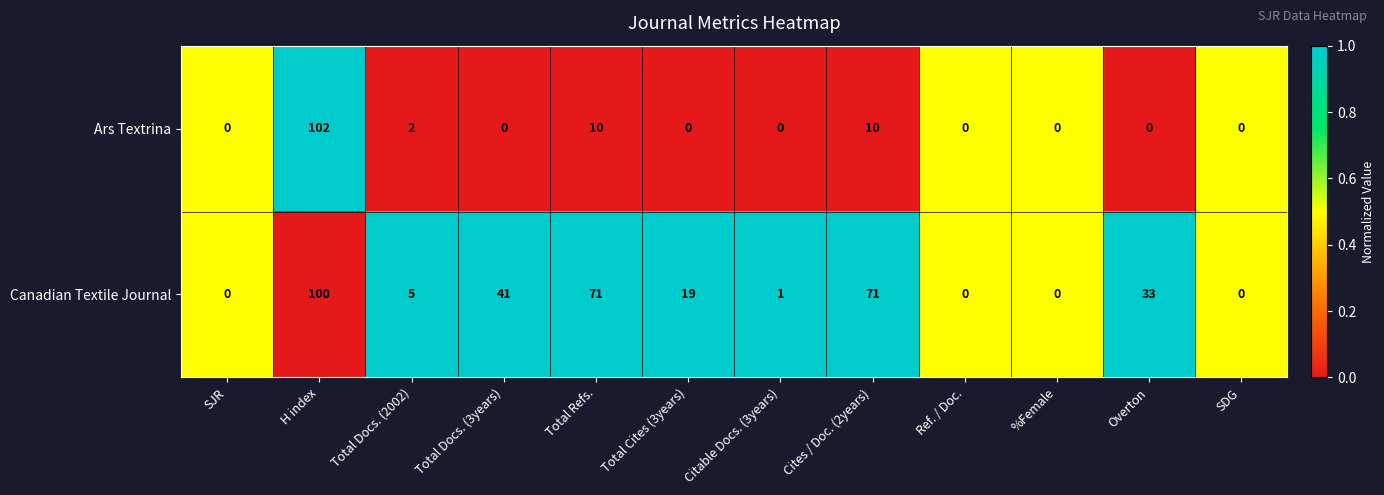

Where is Canadian Textile Journal nearest to the value 50?

Total Docs. (3years)